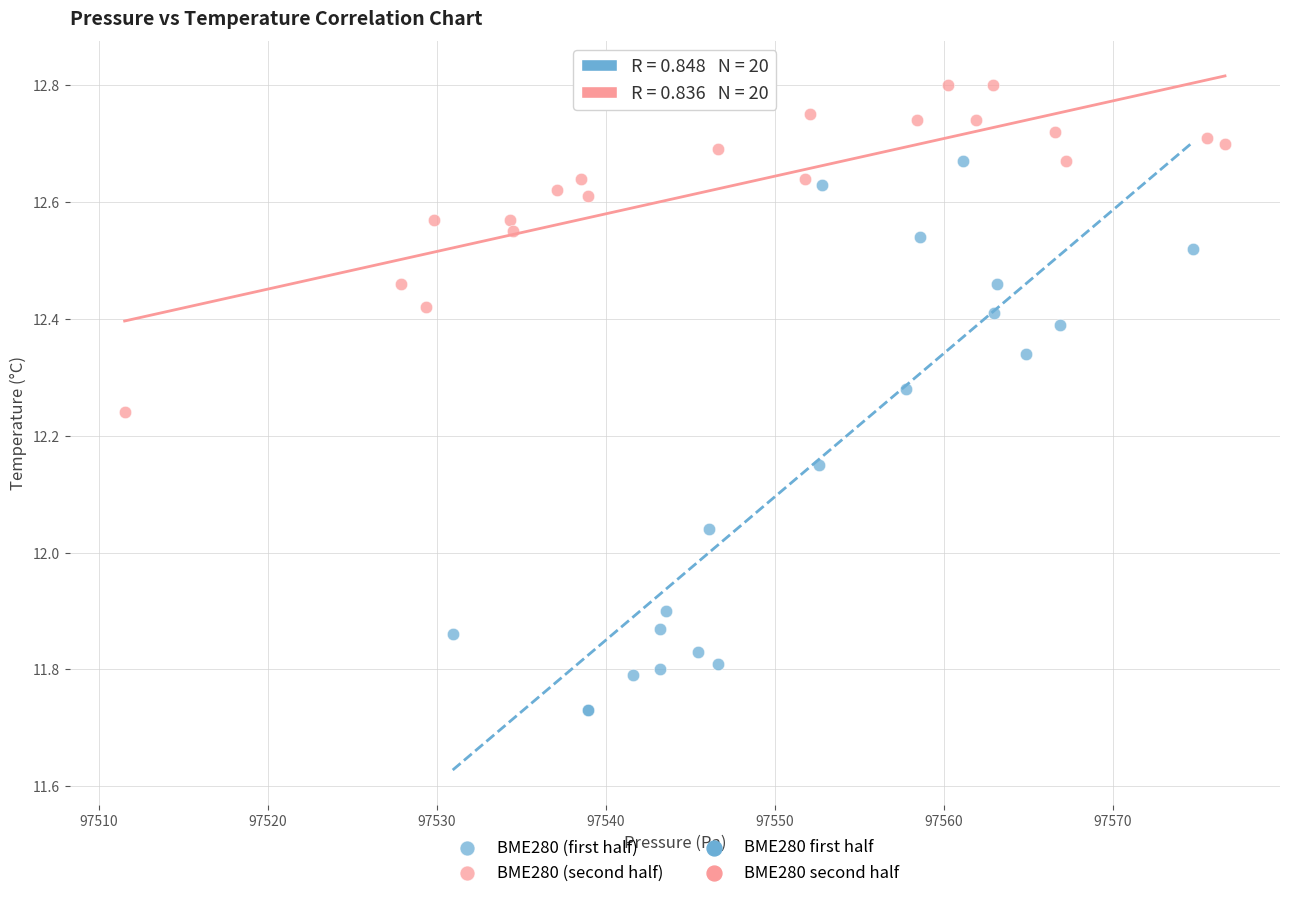

Which series reaches the minimum Y coordinate?

BME280 (first half)